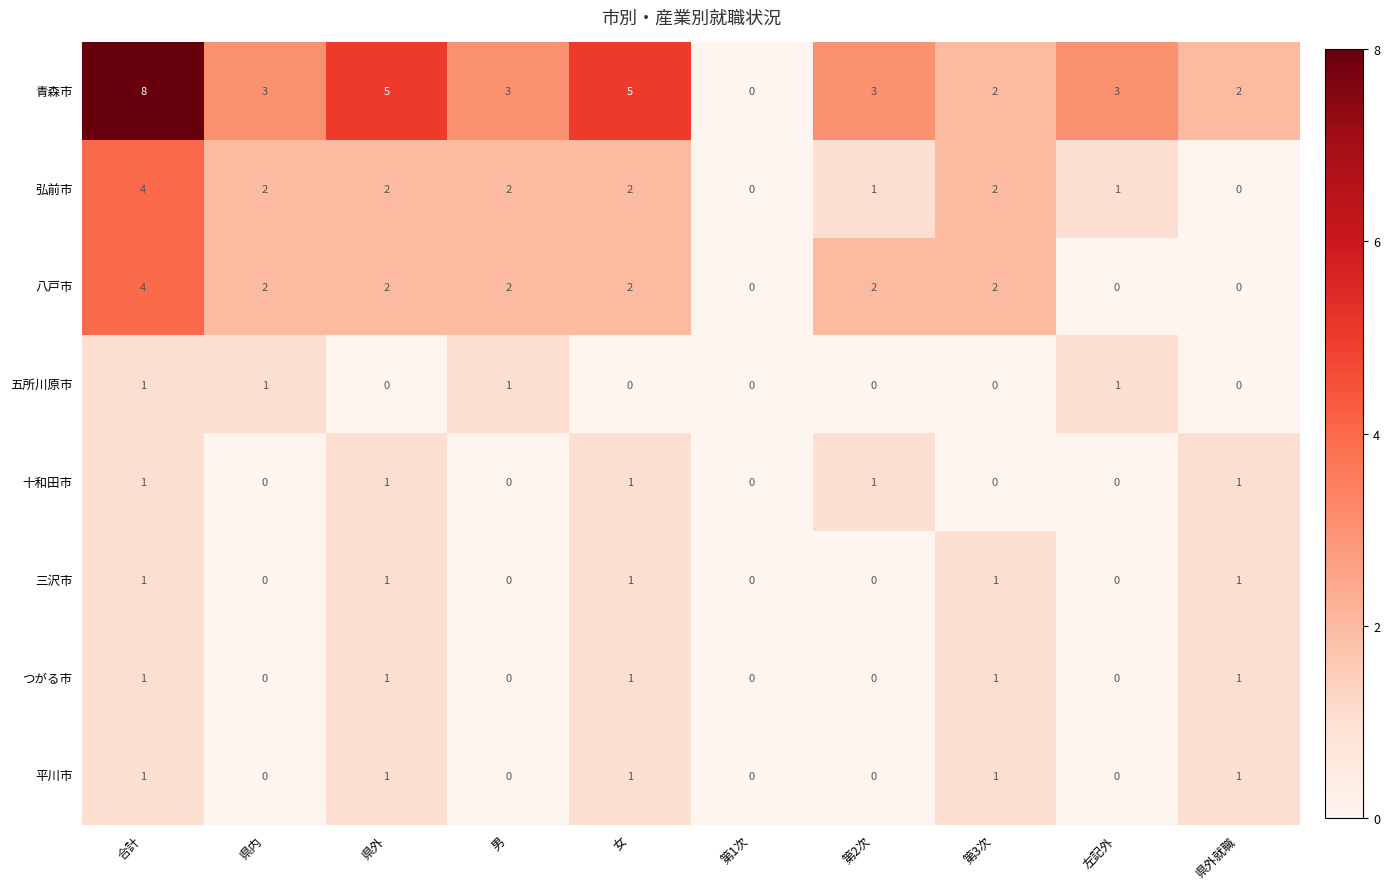

What is the spread (max minus min) of values at 県外?

5